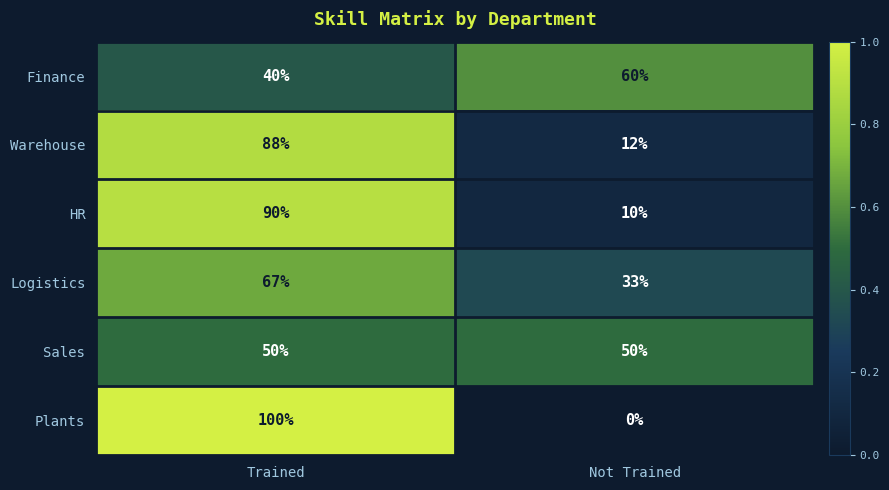

What is the total value across all series at Trained?

435